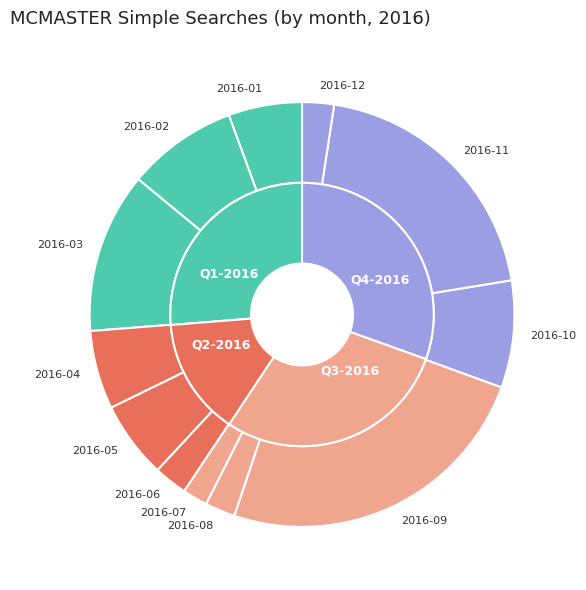

The 2016-03 slice represents 1% of the pie. True or false?

False